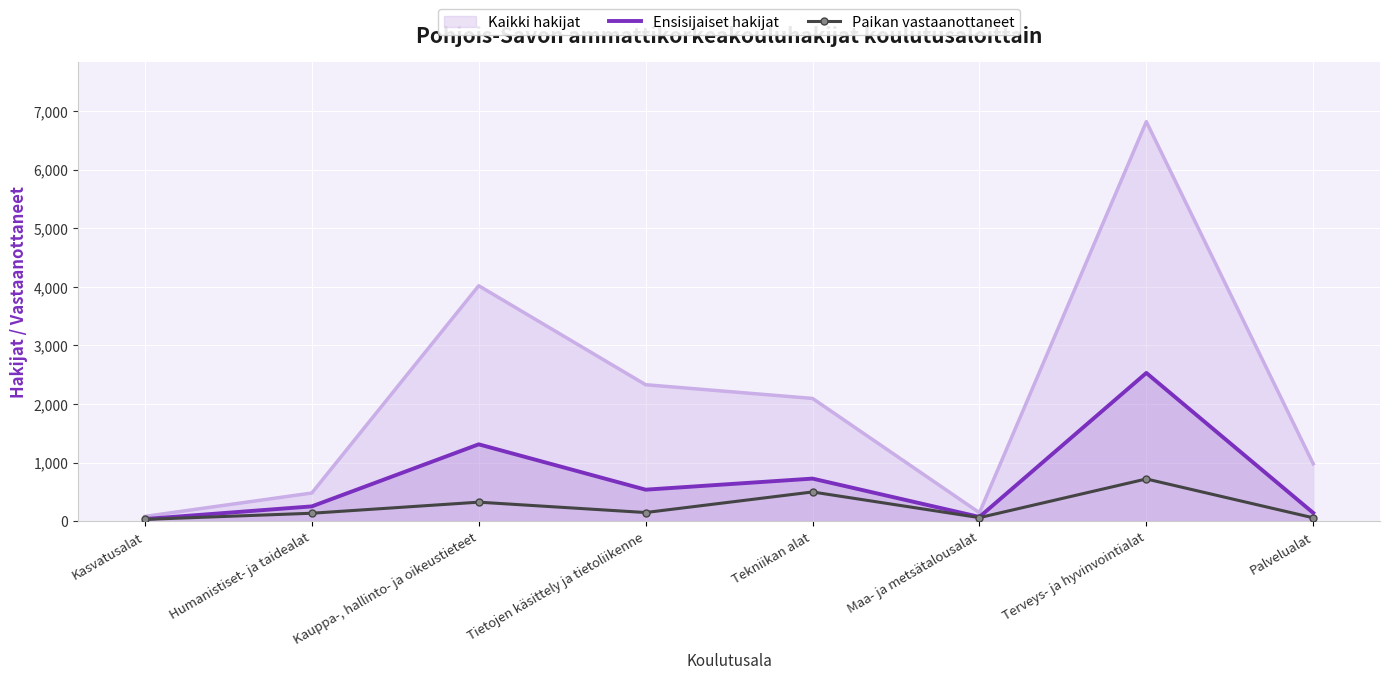

True or false: Paikan vastaanottaneet and Ensisijaiset hakijat cross at least once.

False